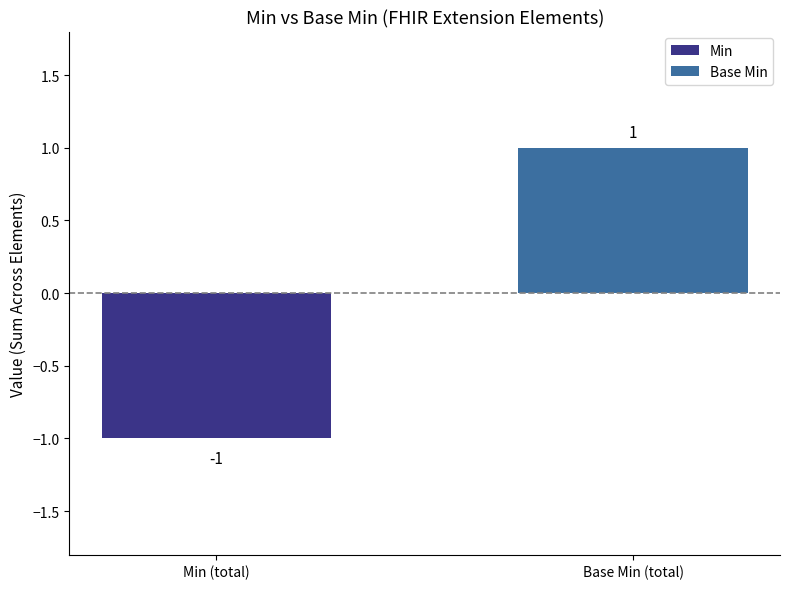

At which category does the chart reach its peak across all series?

Base Min (total)